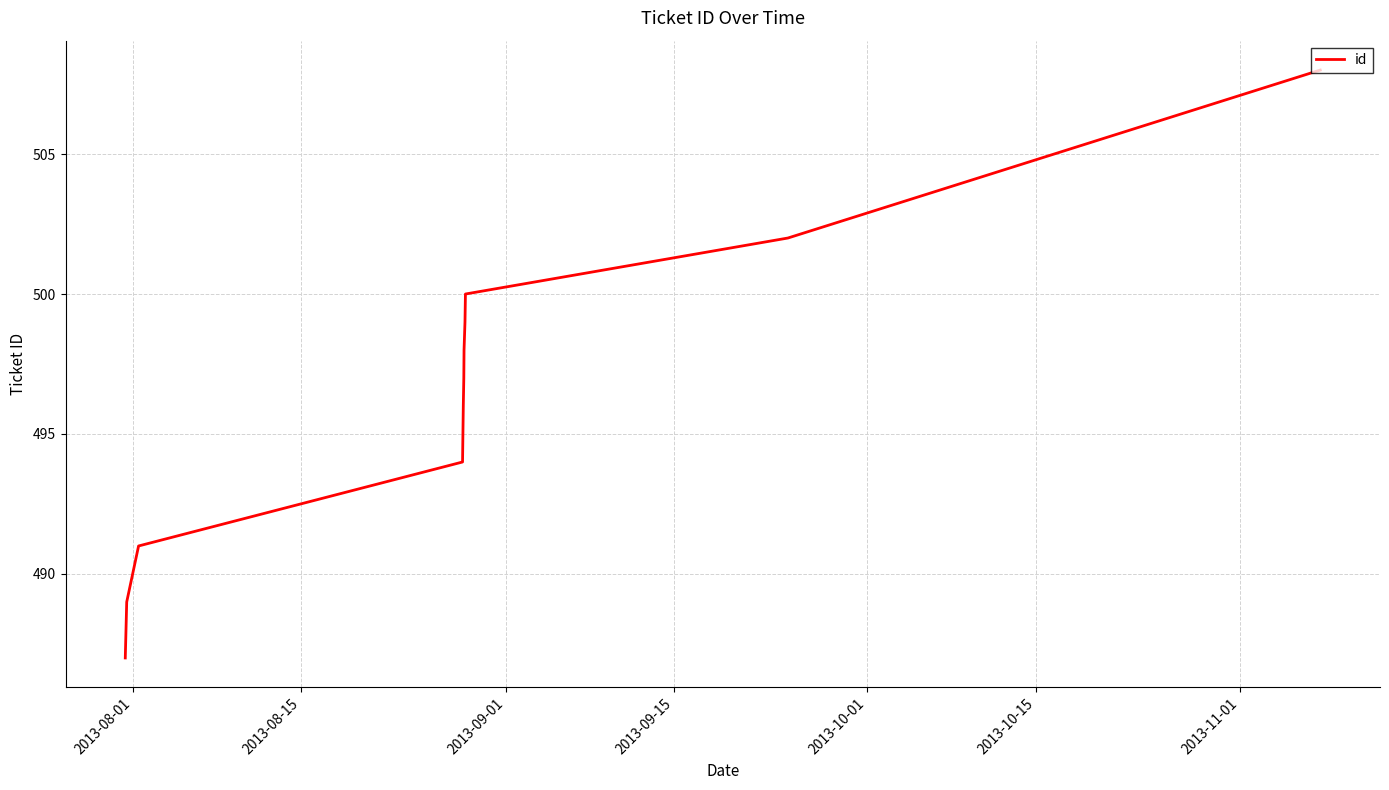

What is the greatest value displayed?

508